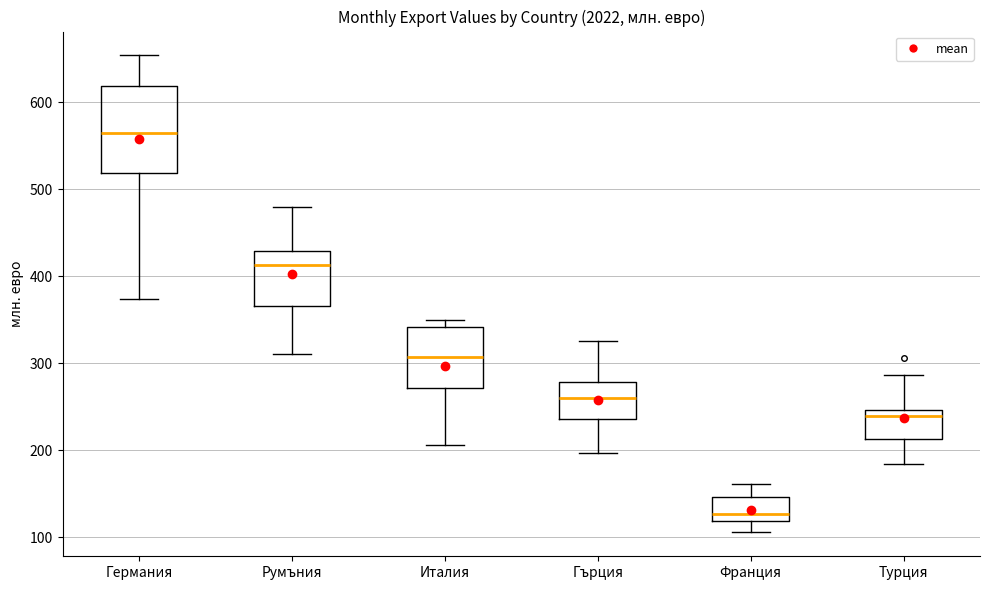

Where does the upper whisker of the box for Турция end on the y-axis? The values are not printed on the chart, so give them approximately, as read against the axis.

290